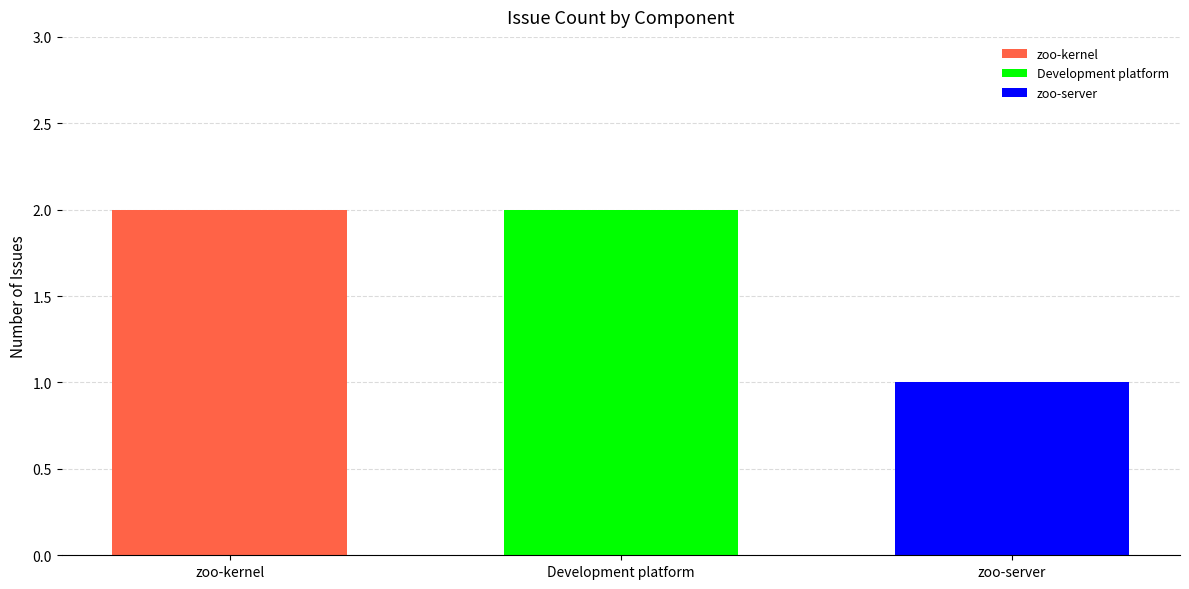

Rank the categories by Development platform value from highest to lowest.

Development platform